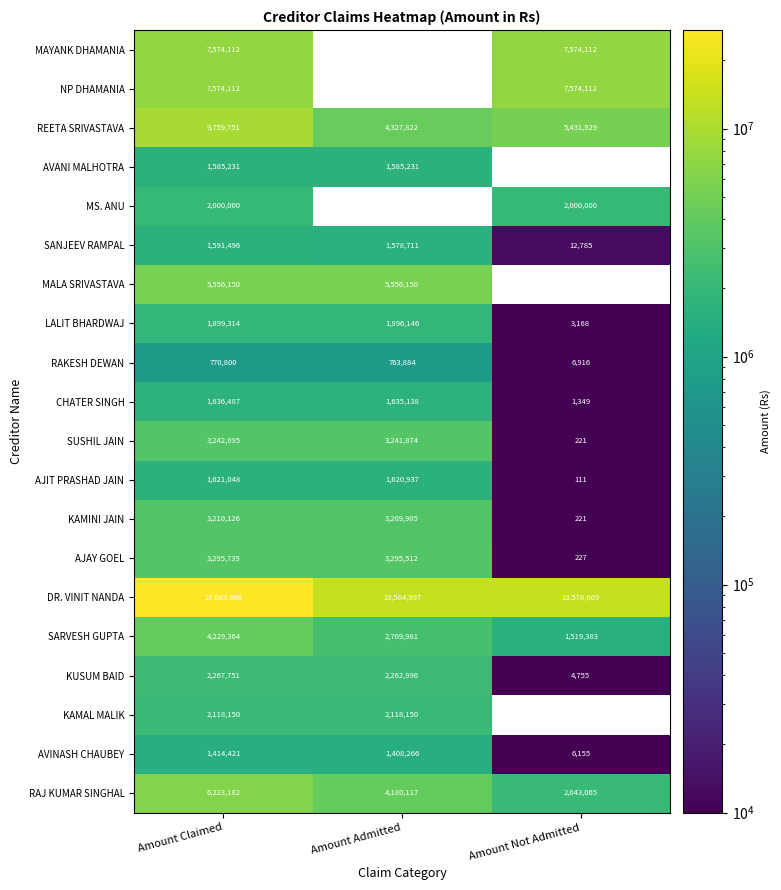

What is the maximum value for RAKESH DEWAN?

770800